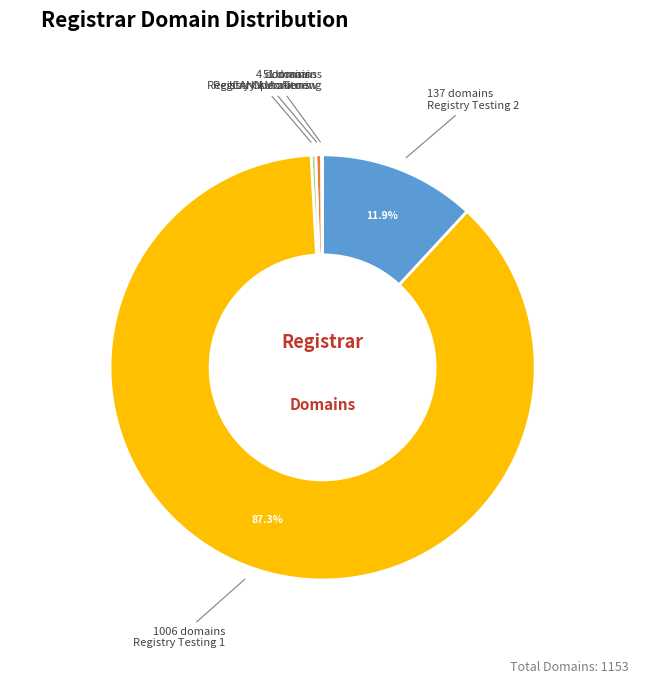

To the nearest percent, what is the difference between the largest and smallest slice percentages?

87%